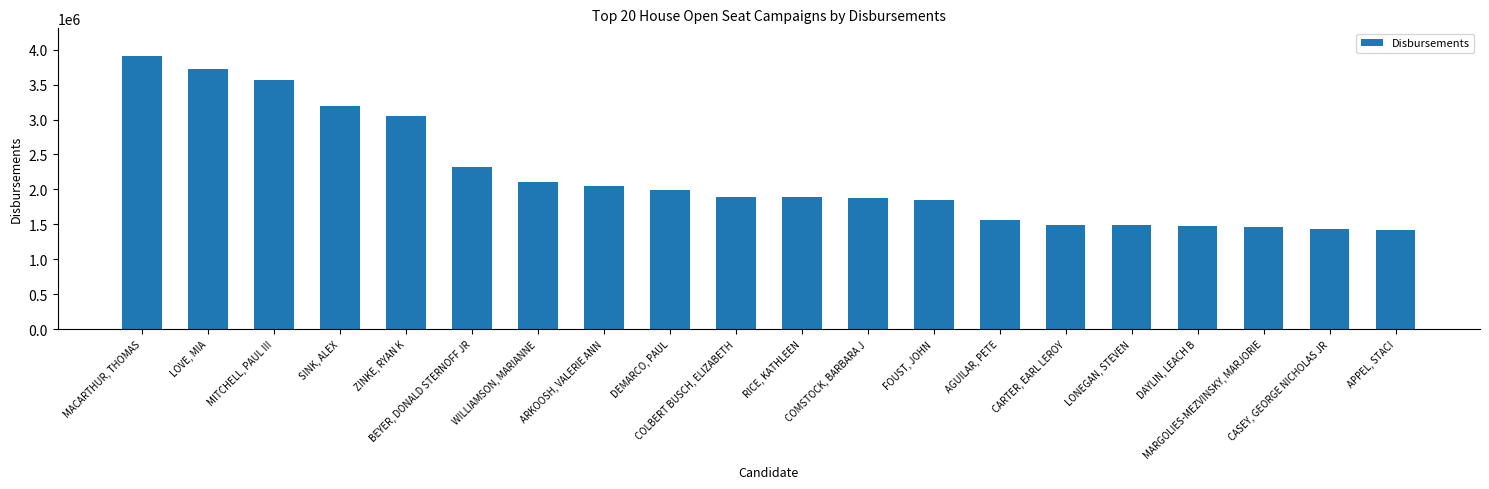

Count the number of values greater than 1898331.

10